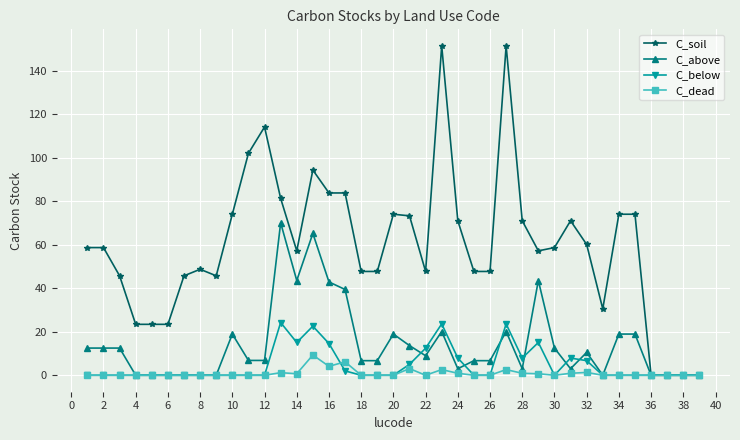

Which series has the widest spread of values?

C_soil